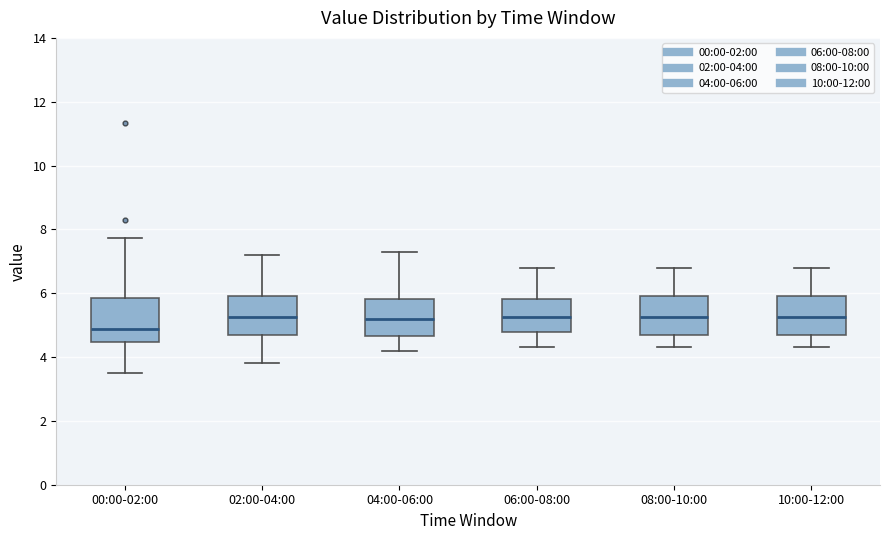

Which box's median line is the lowest?

00:00-02:00